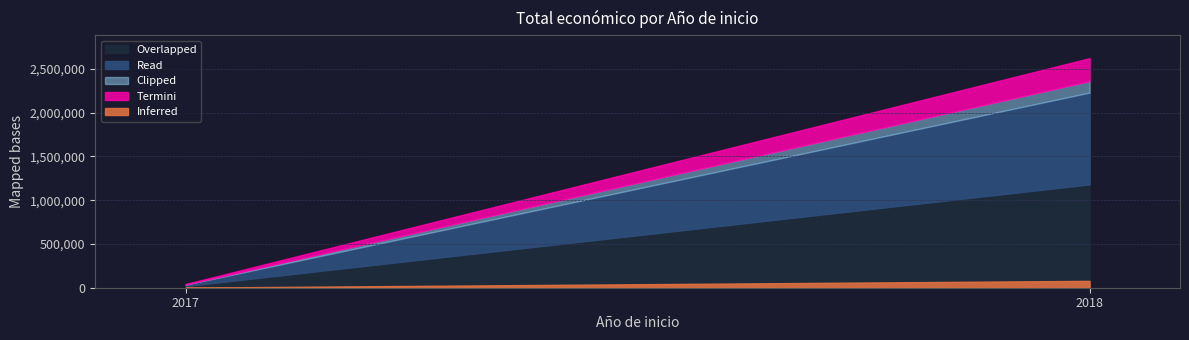

What is the value of the 3rd point from the left?

311553